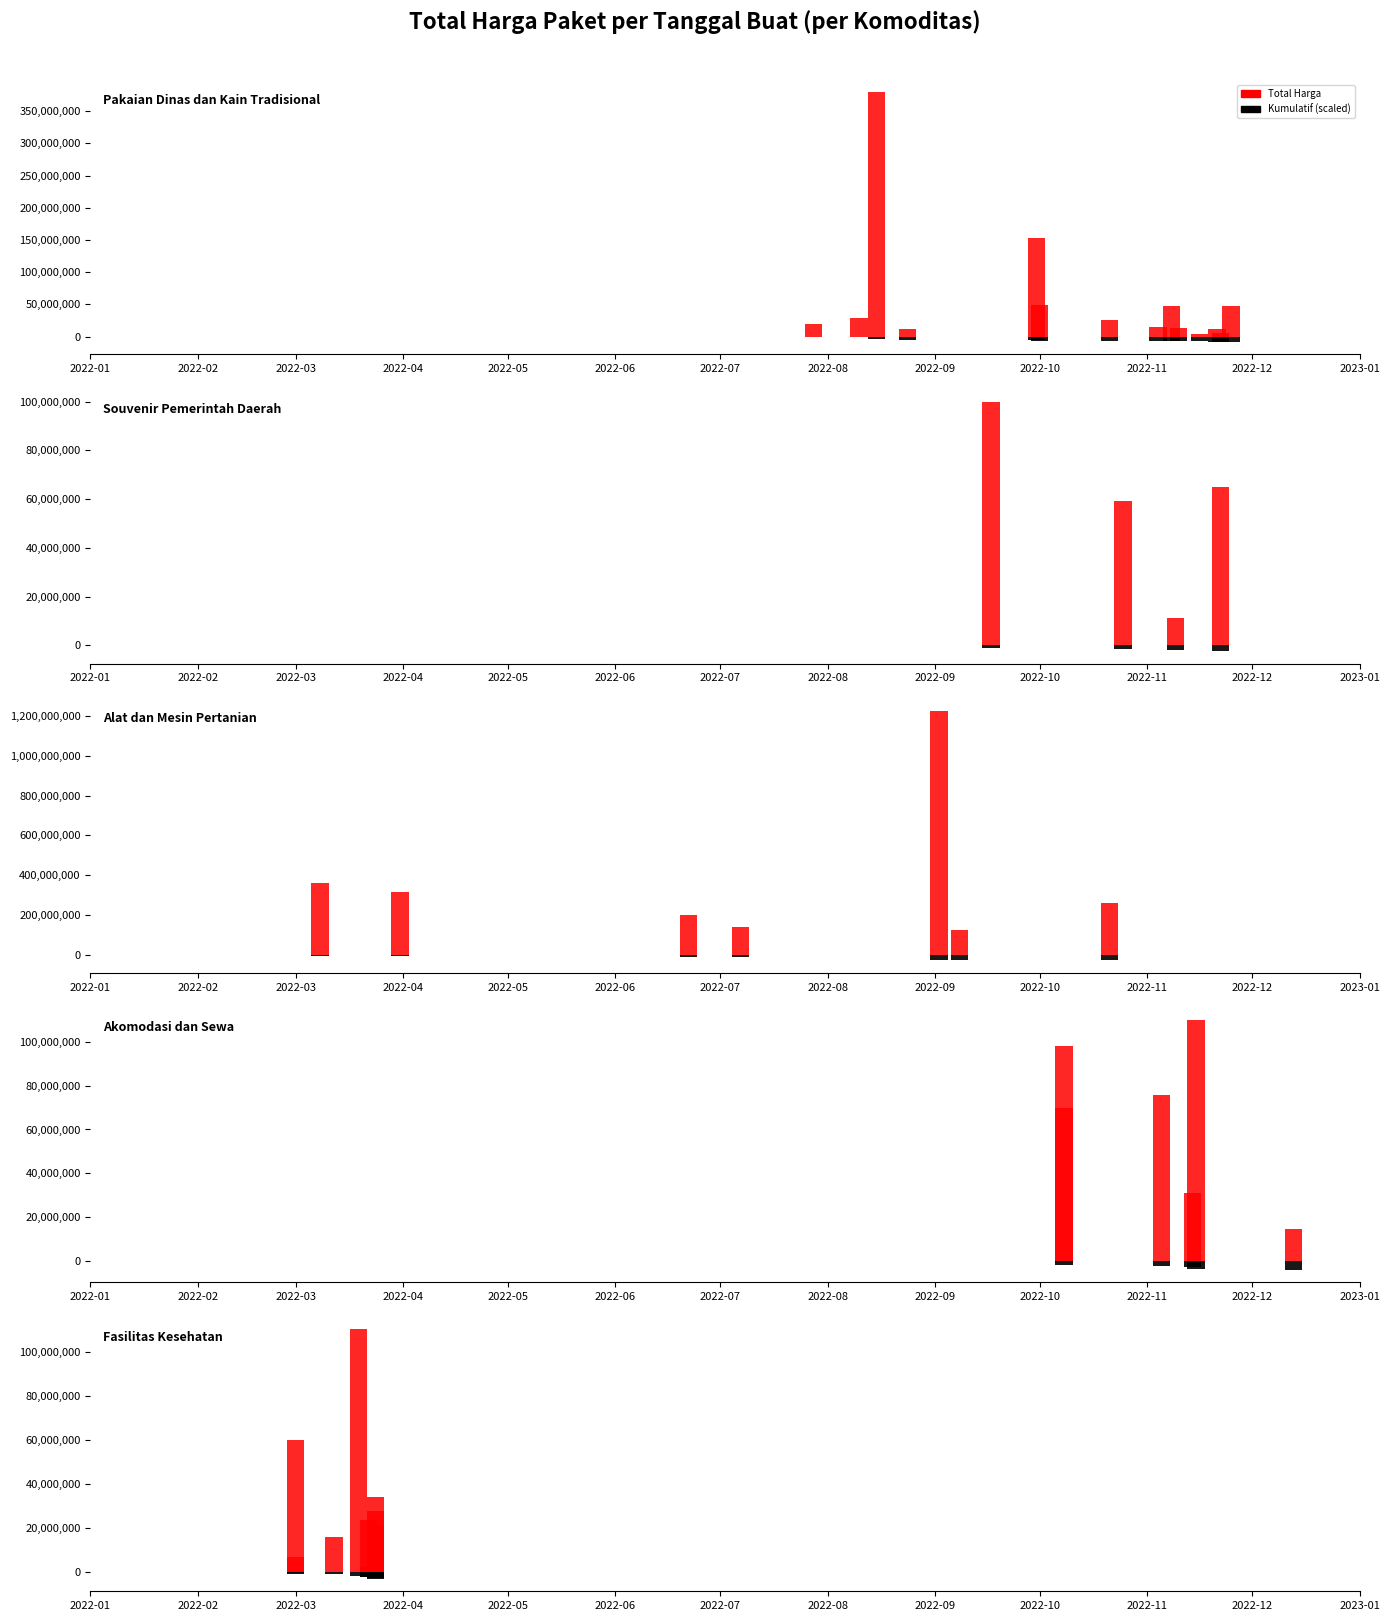

Between 2022-02 and 2022-03, which series saw the biggest shift?

Total Harga